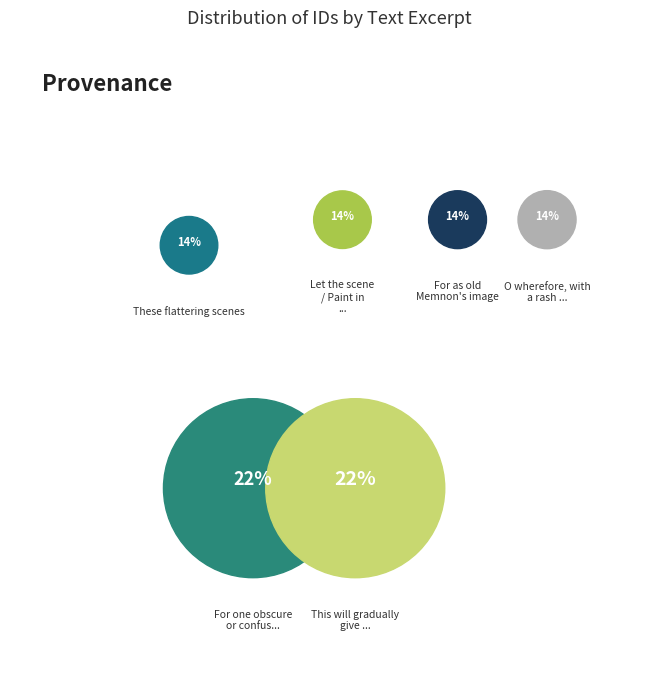

True or false: For one obscure or confused Idea accounts for 22% of the total.

True